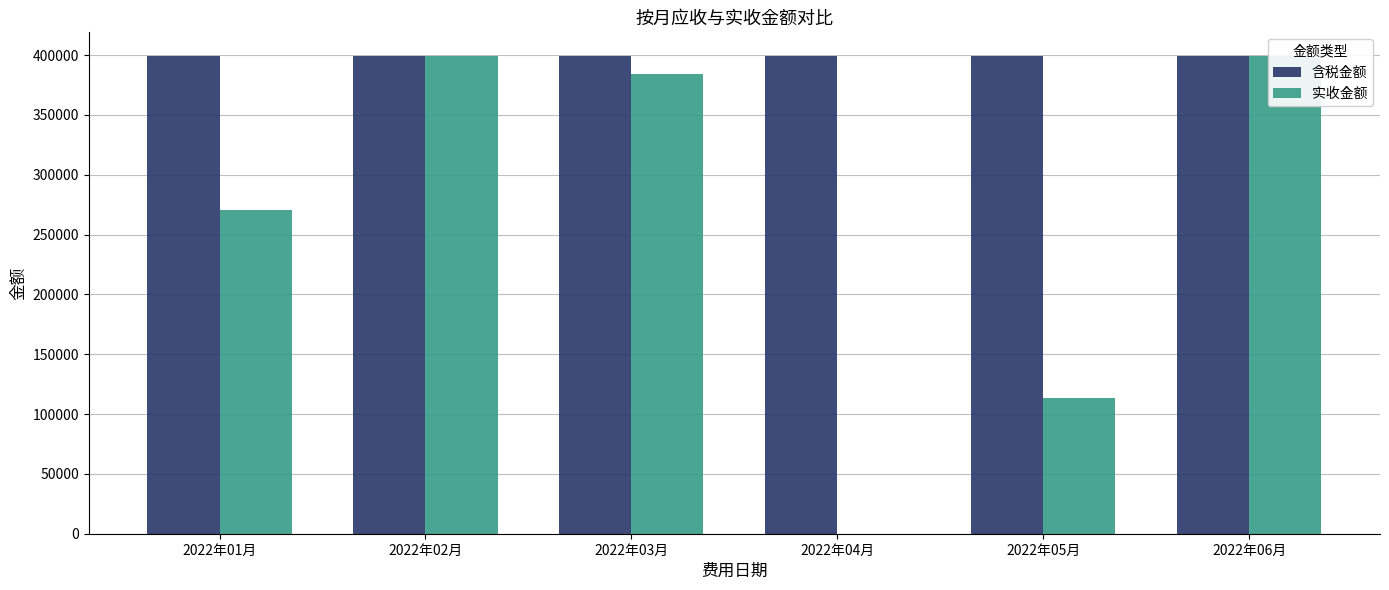

How many series are shown in this chart?

2